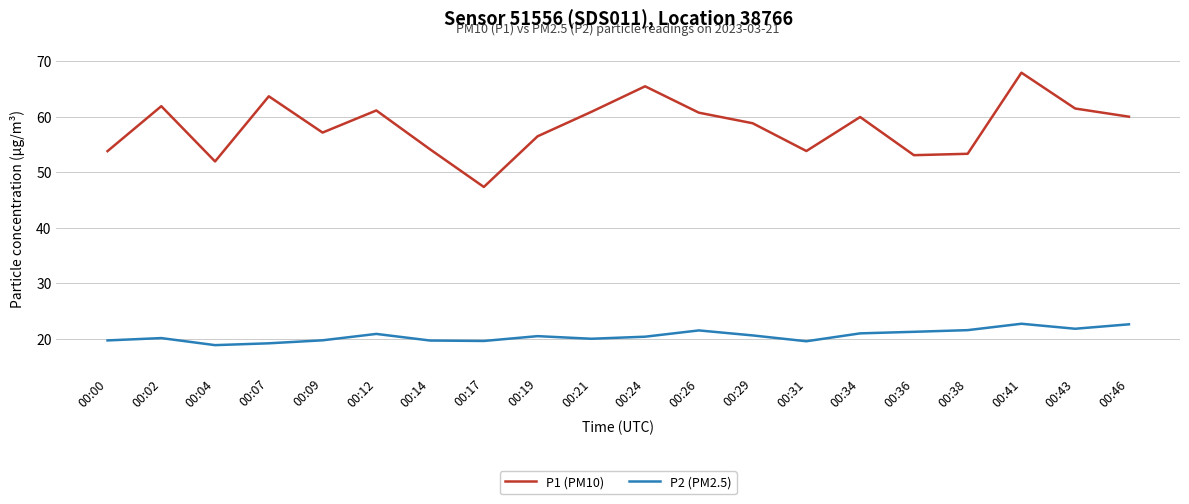

True or false: P2 (PM2.5) and P1 (PM10) cross at least once.

False